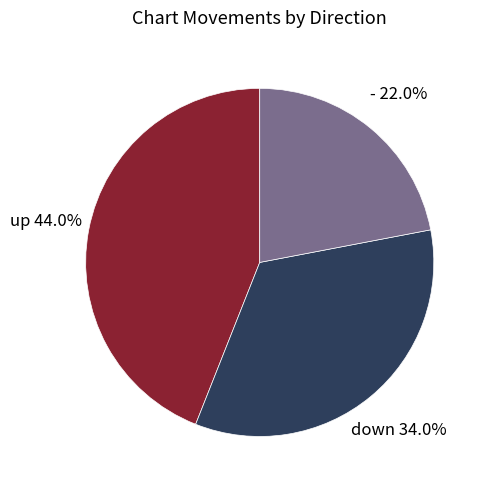

What percentage do - and down together represent?

56.0%